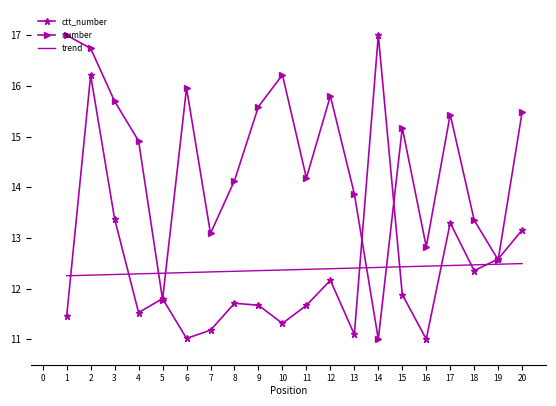

The number series shows 10.7 at 12. True or false?

False